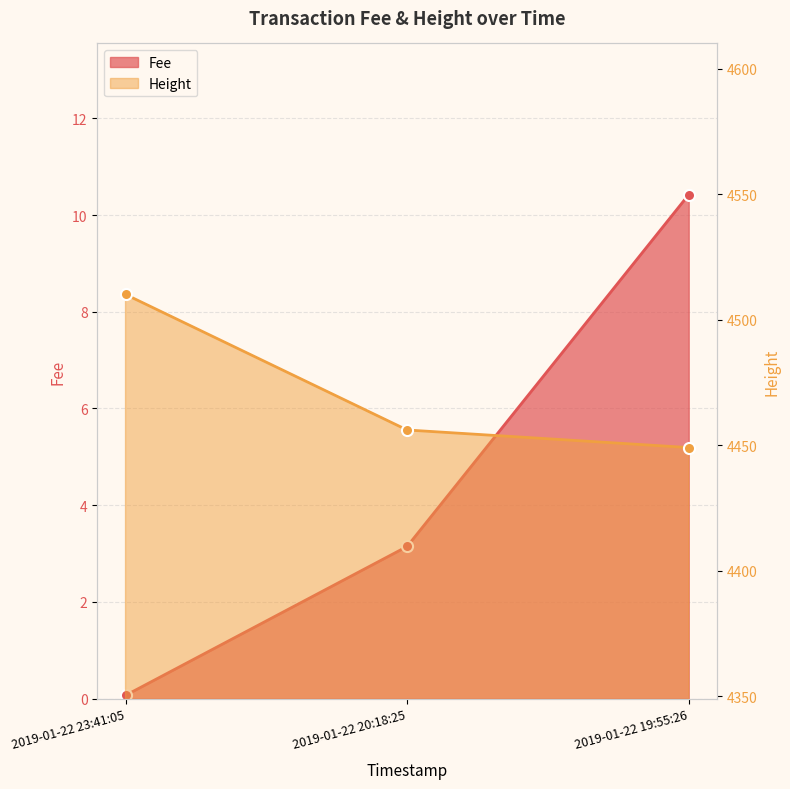

The Fee series shows 0.1 at 2019-01-22 23:41:05. True or false?

False